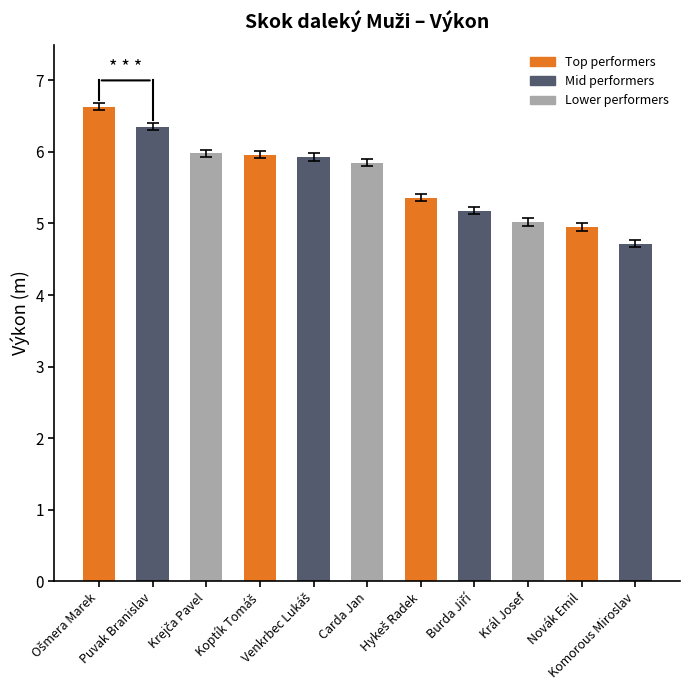

What is the average value?

5.6